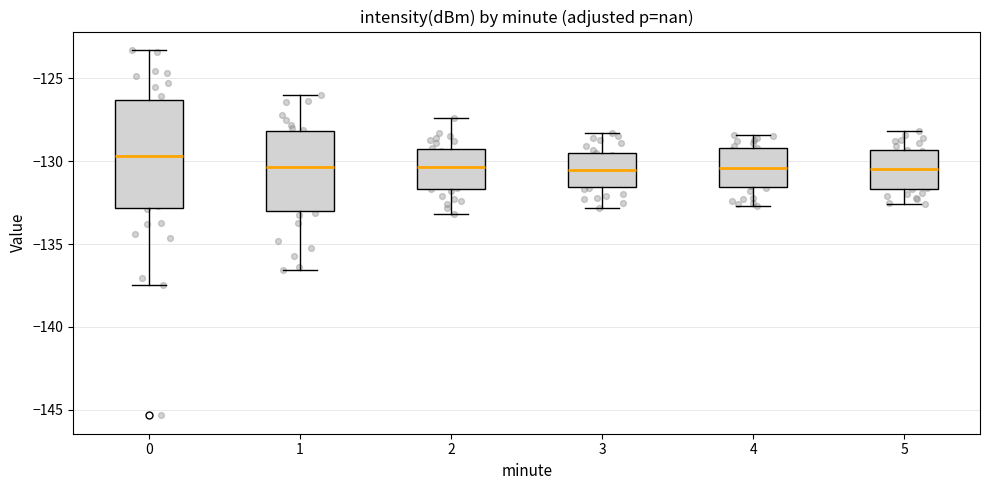

Reading left to right, read every box against the y-axis: the position of its median line, the range the box covers, and the ends of its whiskers. The values are not printed on the chart, so give them approximately, as read against the axis.

0: median -129.5, box -133.0 to -126.5, whiskers -137.5 to -123.5
1: median -130.5, box -133.0 to -128.0, whiskers -136.5 to -126.0
2: median -130.5, box -131.5 to -129.0, whiskers -133.0 to -127.5
3: median -130.5, box -131.5 to -129.5, whiskers -133.0 to -128.5
4: median -130.5, box -131.5 to -129.0, whiskers -132.5 to -128.5
5: median -130.5, box -131.5 to -129.5, whiskers -132.5 to -128.0